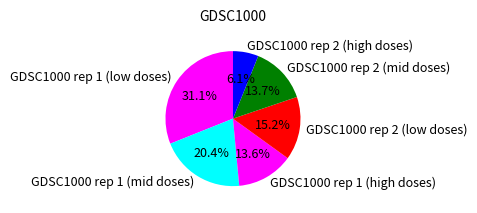

Is there a majority slice in this chart?

No